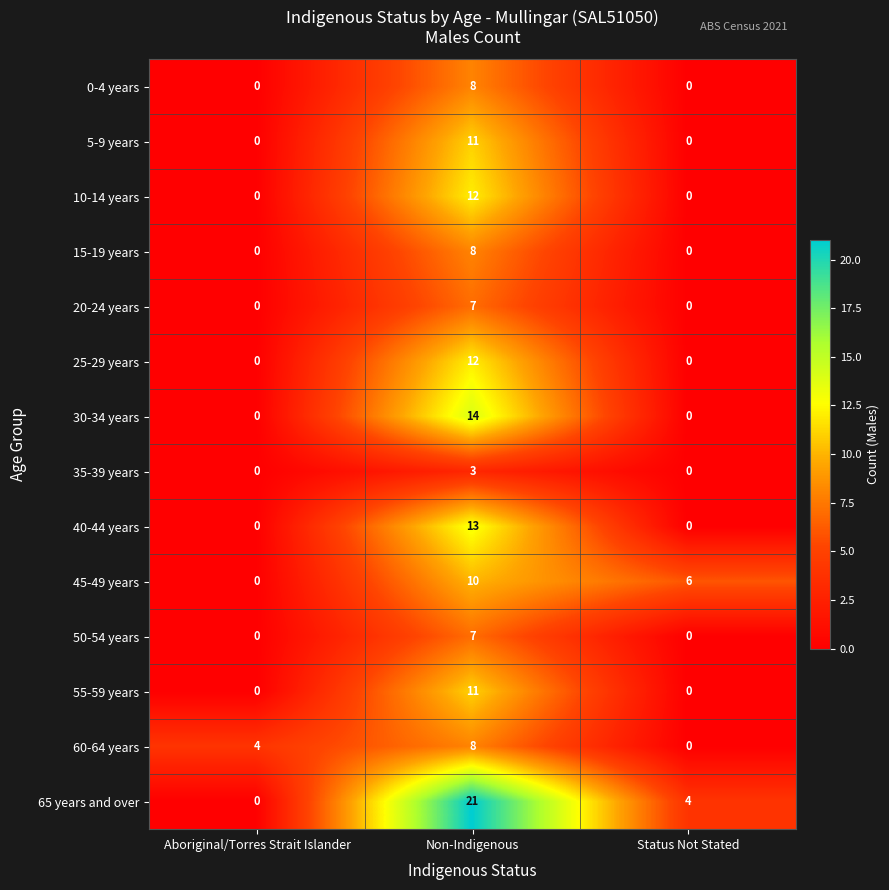

The value of 15-19 years at Aboriginal/Torres Strait Islander is -4. True or false?

False